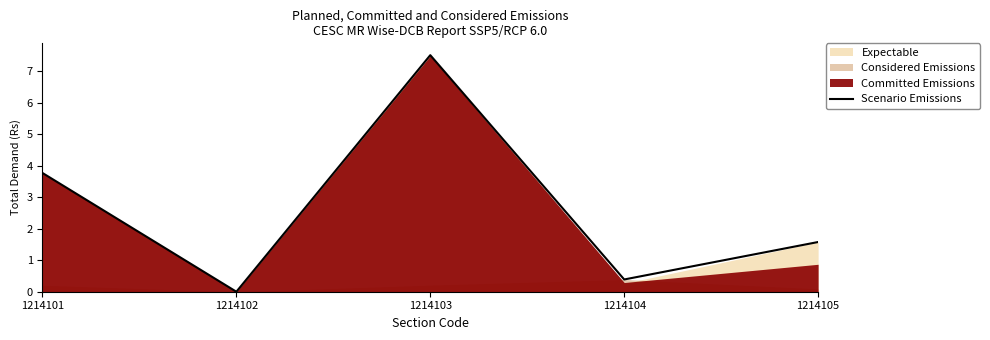

How many values are above zero?

4